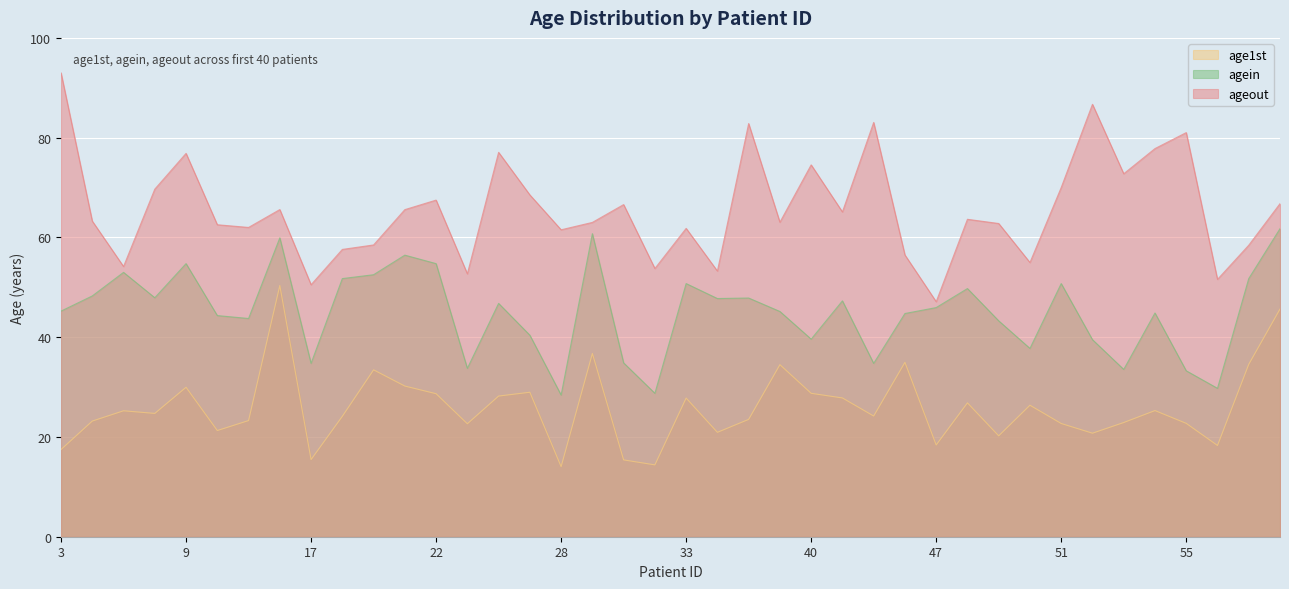

What is the difference between the ageout values at 16 and 6?

11.4